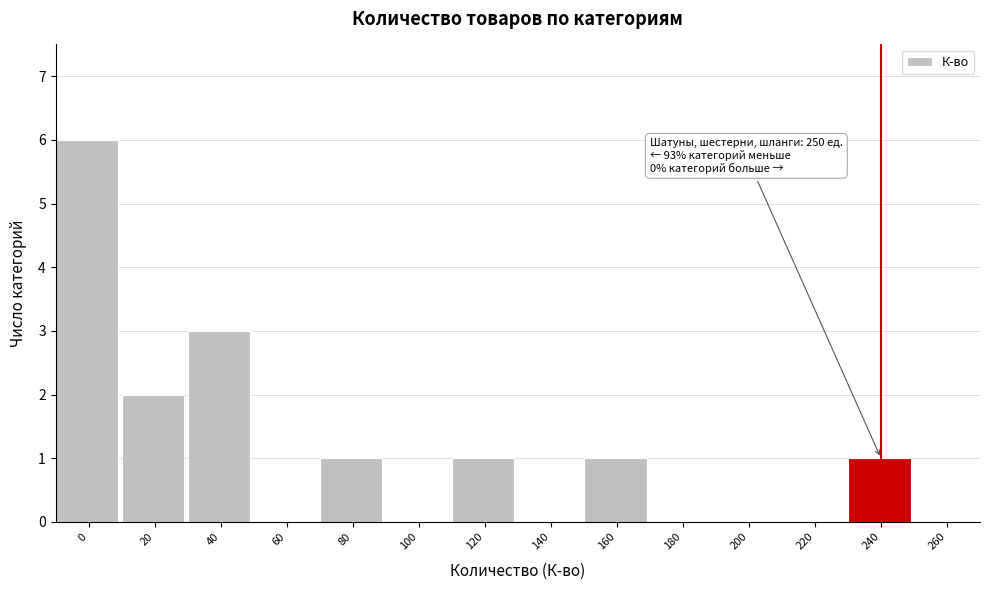

Reading right to left, what are all the values shown in this chart?

260=0	240=1	220=0	200=0	180=0	160=1	140=0	120=1	100=0	80=1	60=0	40=3	20=2	0=6